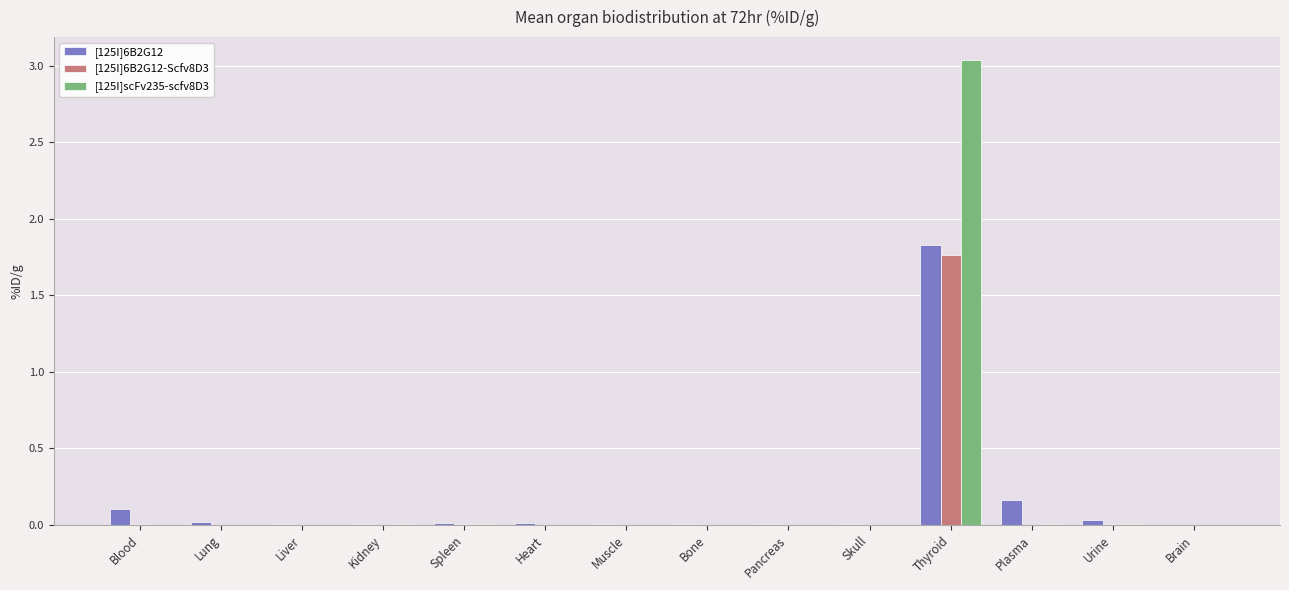

At which label does [125I]scFv235-scfv8D3 reach its peak?

Thyroid